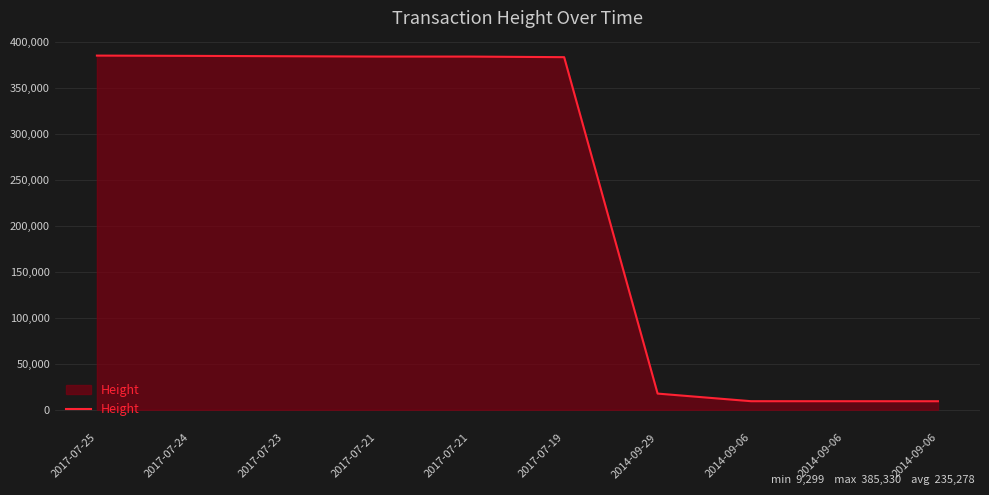

What is the value of the 2nd point from the left?

385040